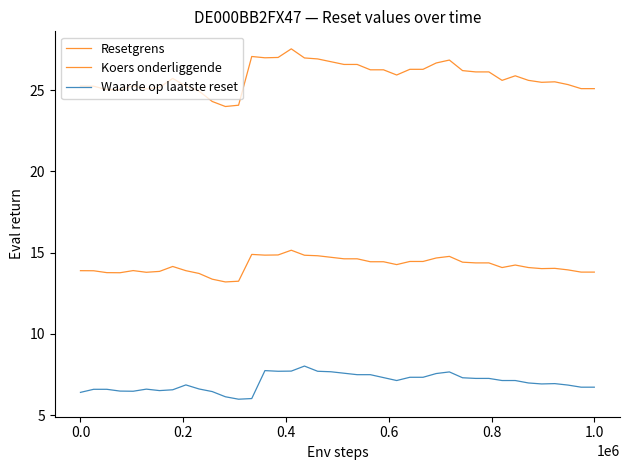

How many lines are shown in the chart?

3